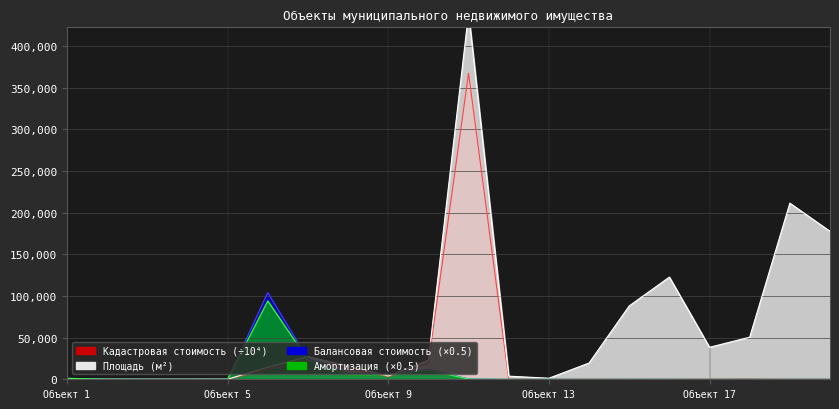

The value of Кадастровая стоимость at 8 is 13370.0. True or false?

True